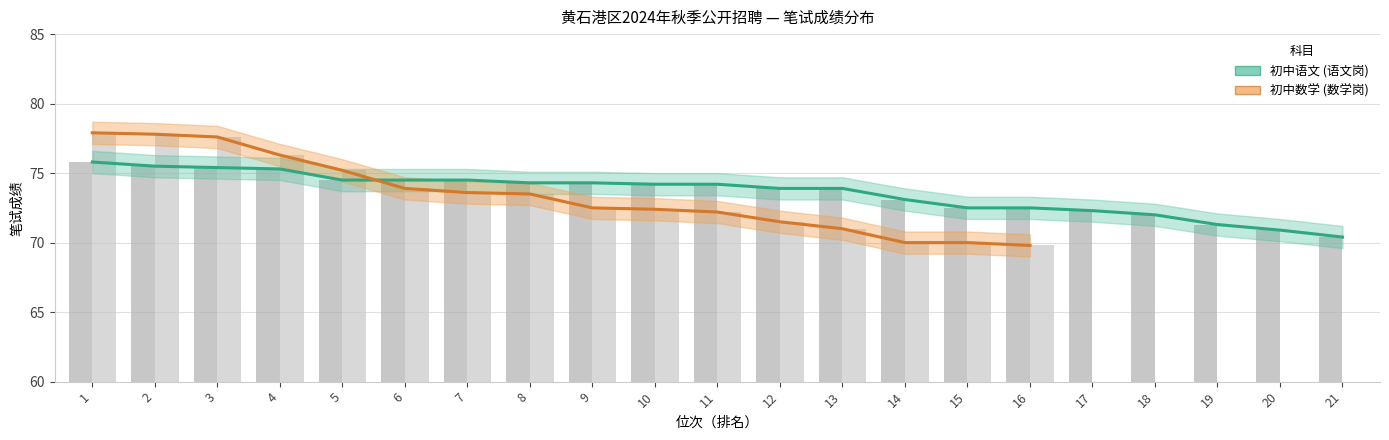

The 初中数学 series shows 75.2 at 5. True or false?

True